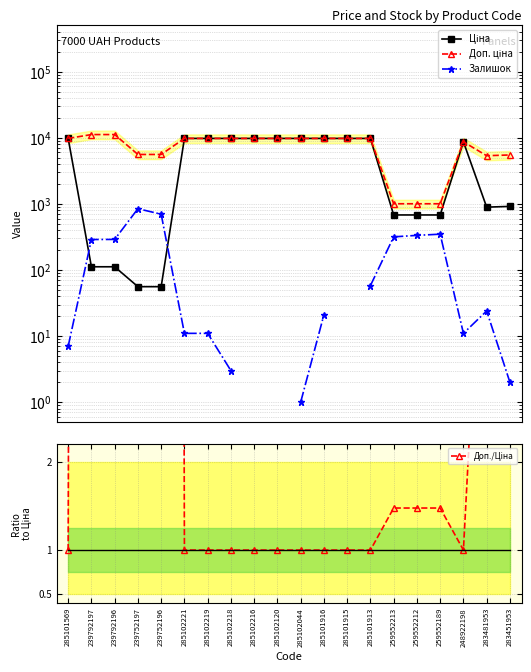

What is the label of the 17th point from the left?

259552189